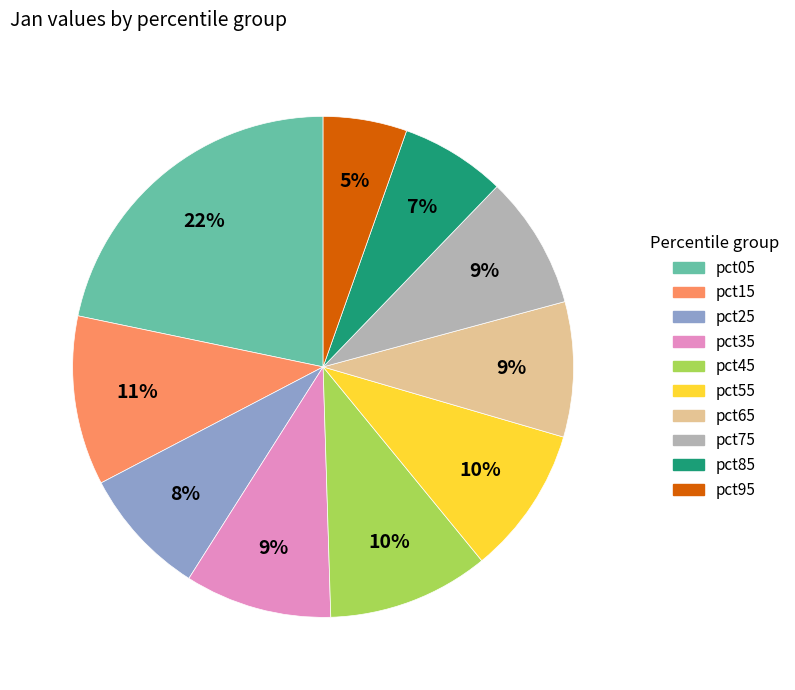

To the nearest percent, what is the combined percentage of pct15 and pct95?

16%